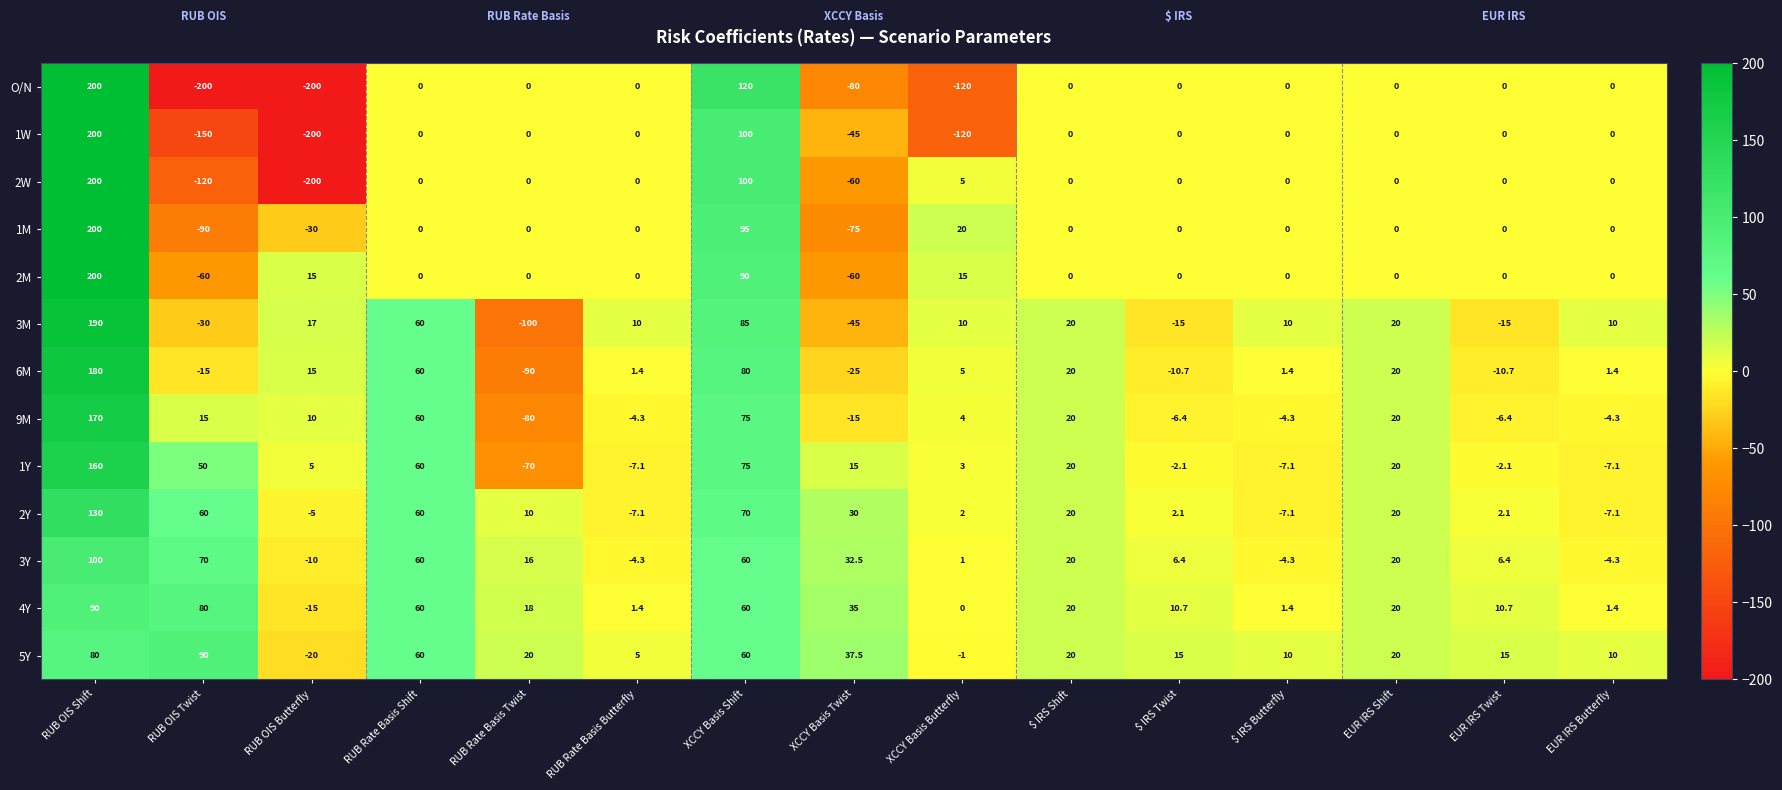

What is the minimum value for 2M?

-60.0